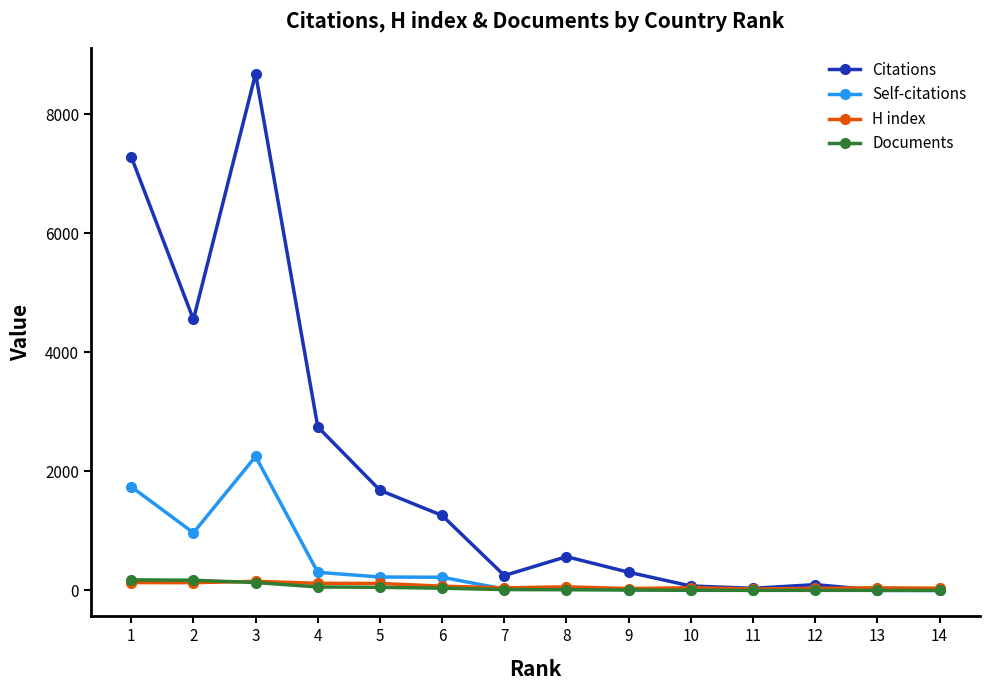

Is the value of Documents at 8 greater than the value of Self-citations at 5?

No